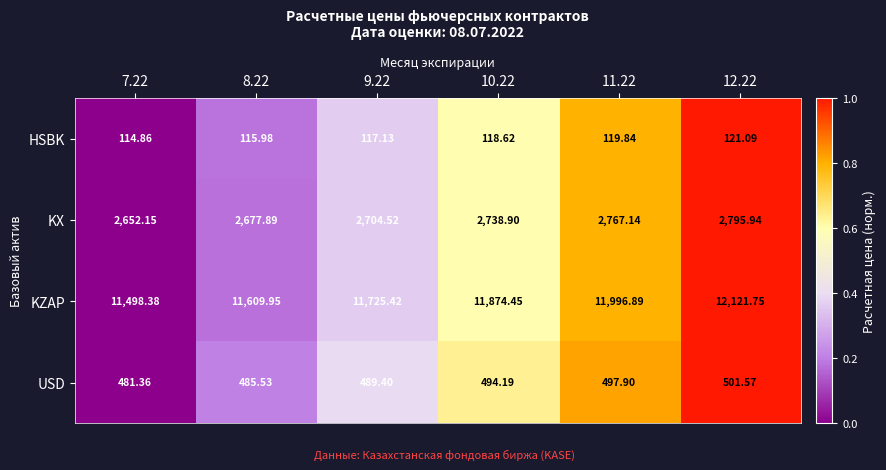

Is the value of HSBK at 11.22 greater than the value of USD at 10.22?

No